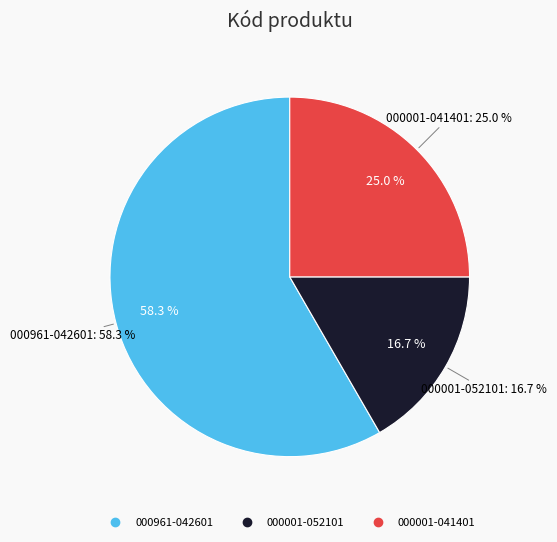

What portion of the pie excludes 000001-052101?

83.3%